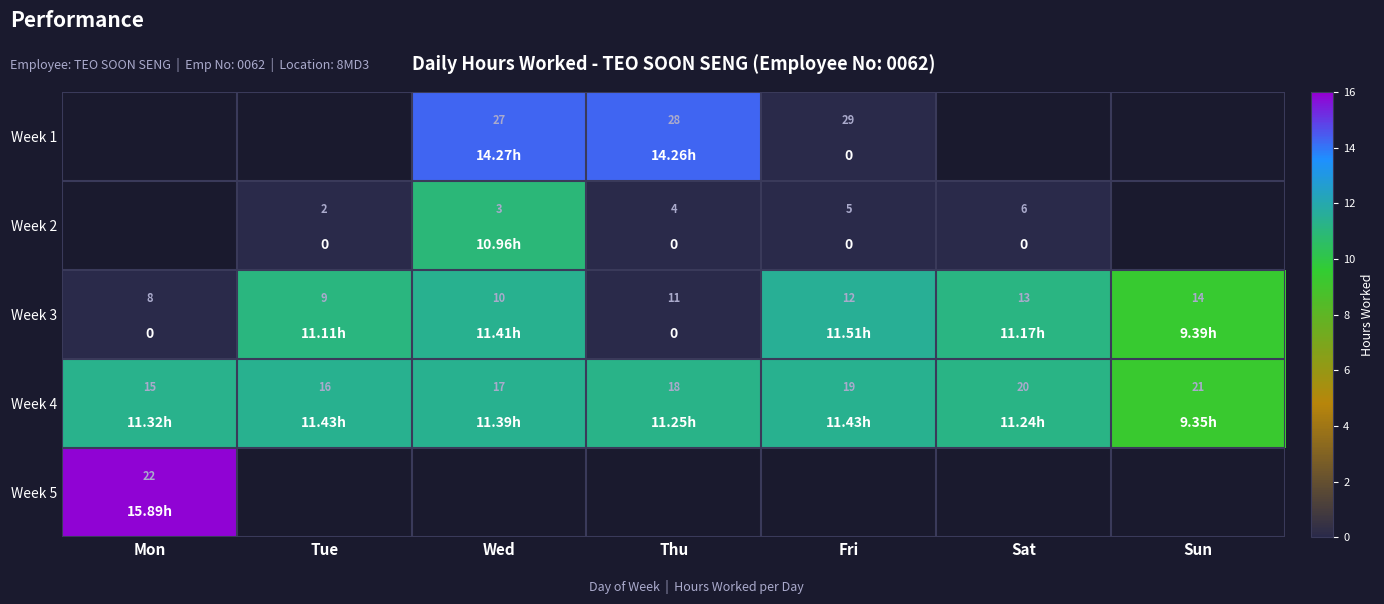

At which label is Week 3 closest to 5?

Sun